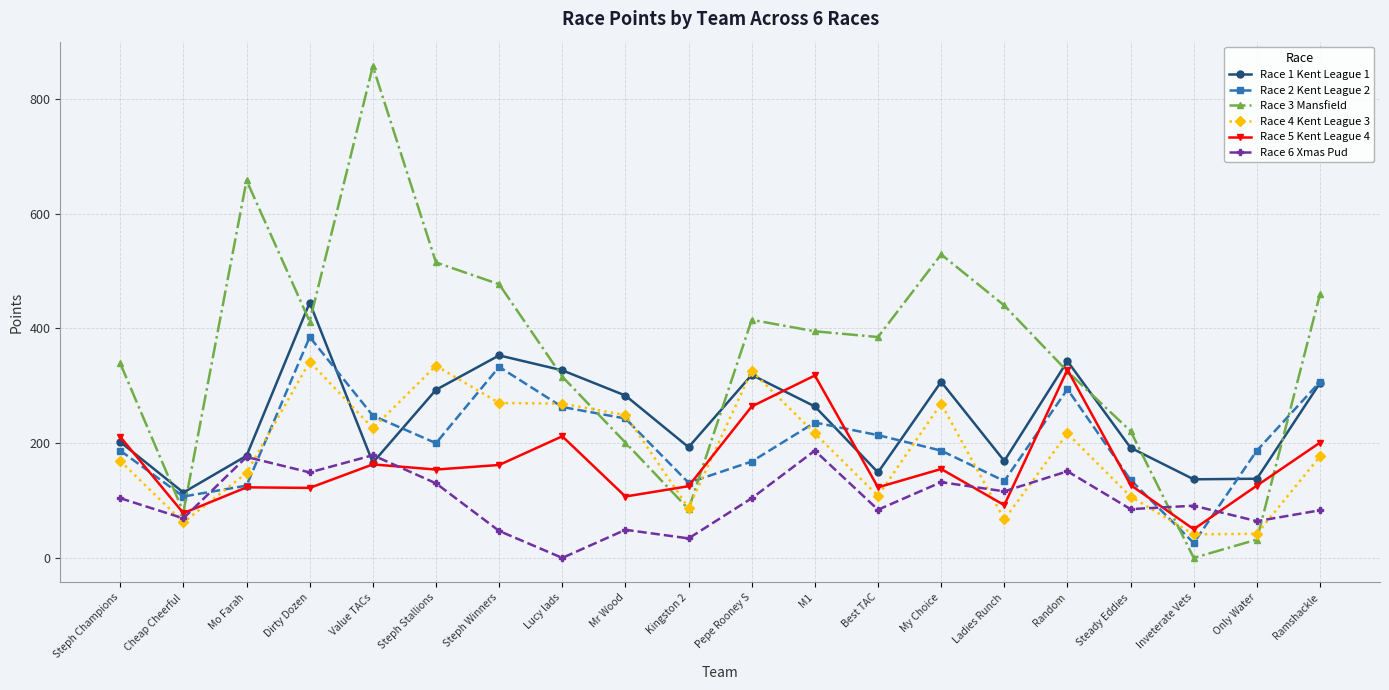

How many data points in Race 2 Kent League 2 are less than 200?

10